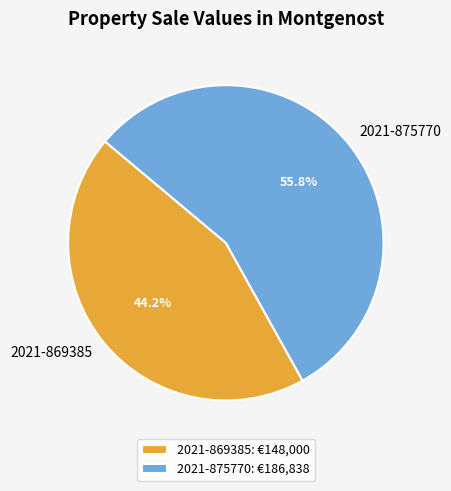

To the nearest percent, what is the average slice percentage?

50%